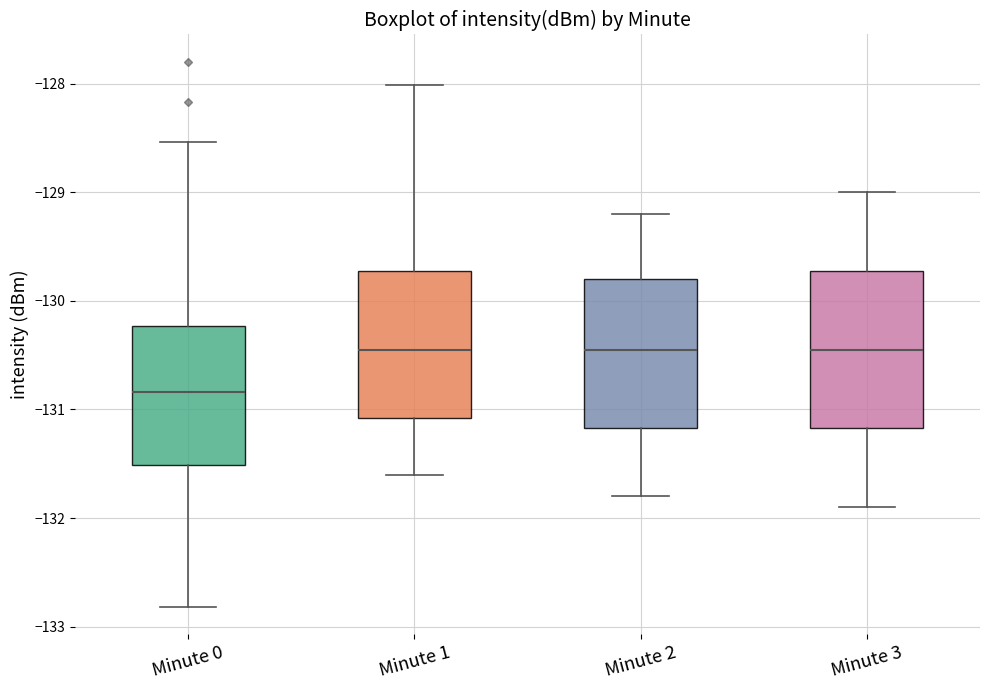

Which box has the lowest median line?

Minute 0